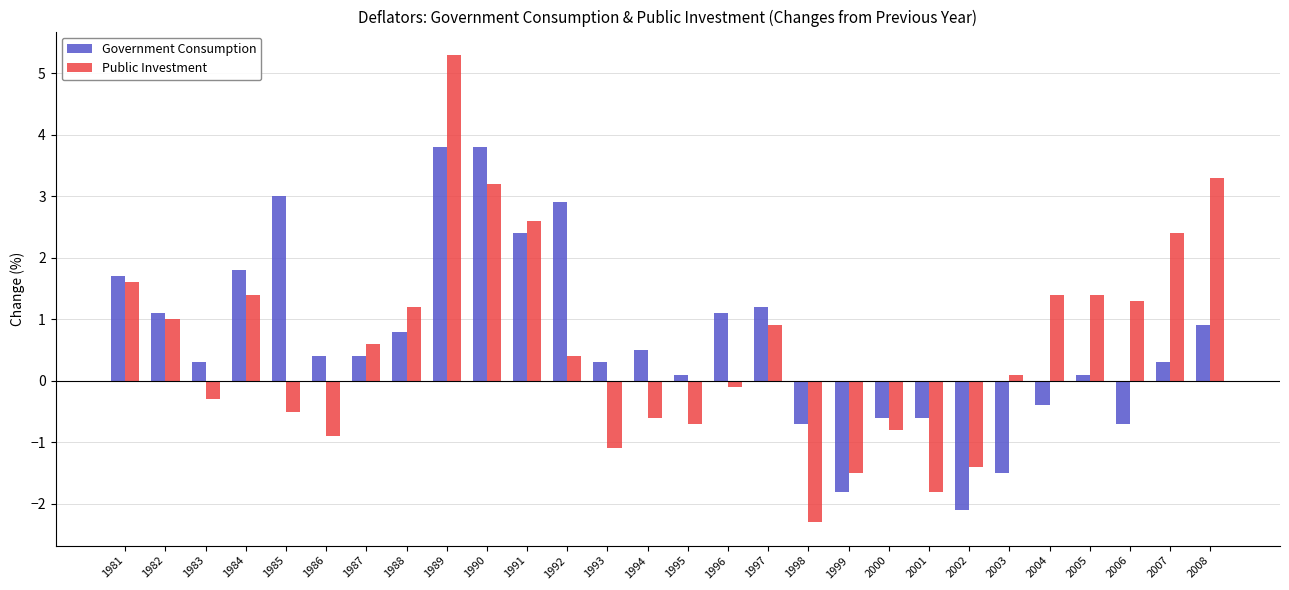

How many values in the Government Consumption series are below 0?

8